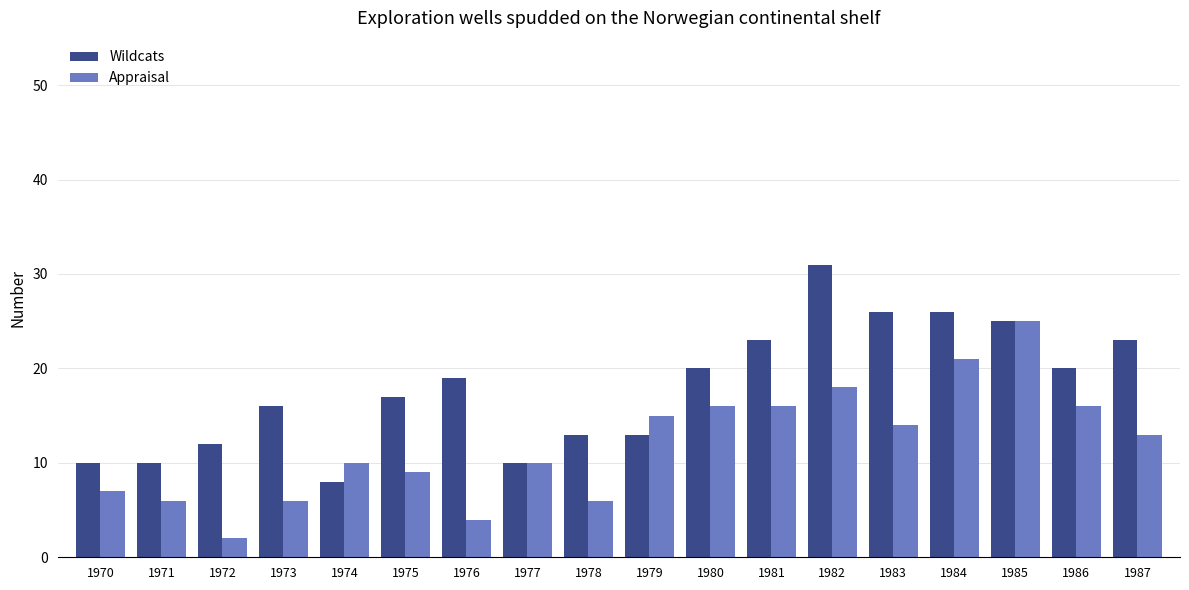

Rank the series at 1970 from highest to lowest value.

Wildcats, Appraisal